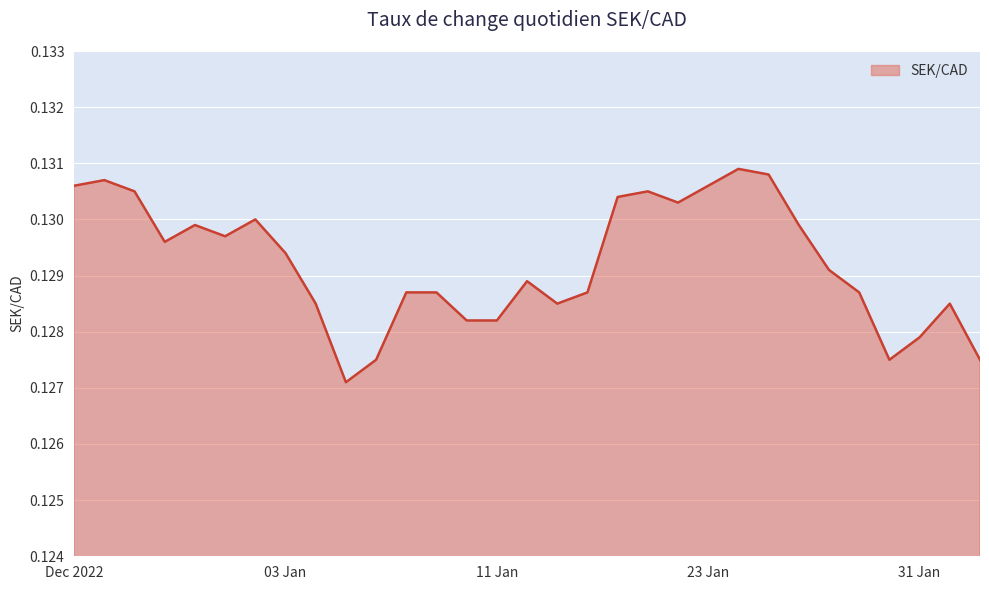

The value at 23 Jan is 0.2. True or false?

False